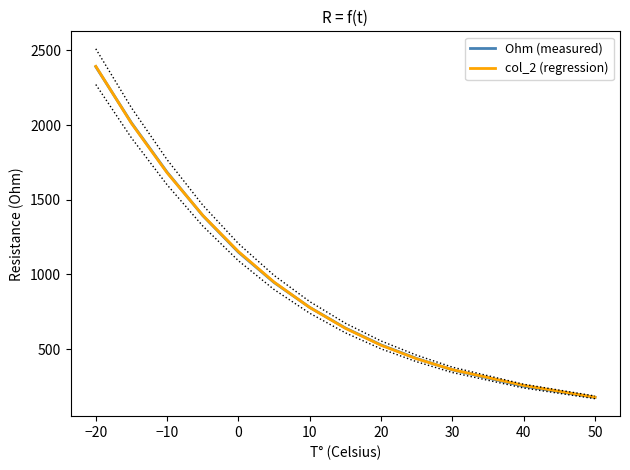

Which series has the widest spread of values?

col_2 (regression)